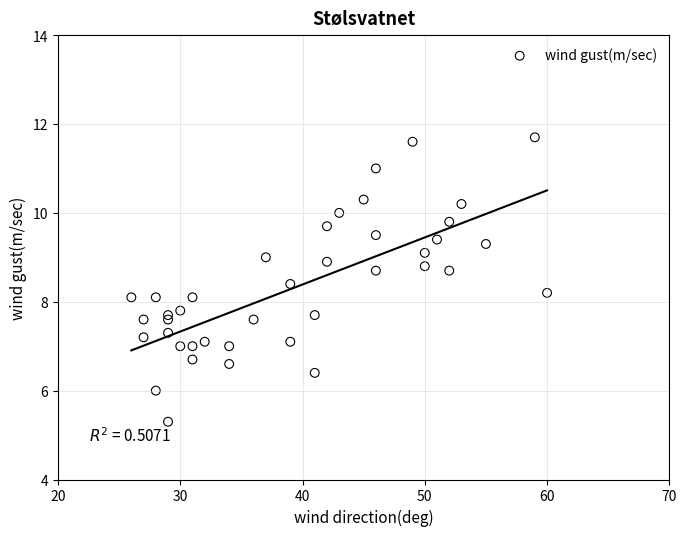

What is the range of X values (max minus min)?

34.0